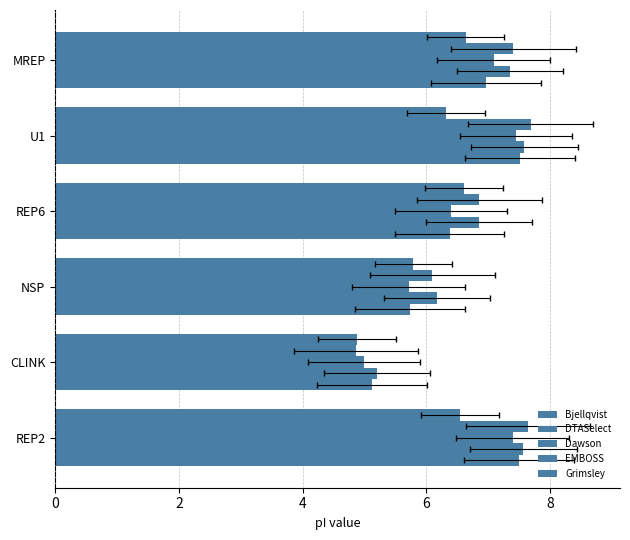

True or false: Dawson has a value of 6.5 at CLINK.

False